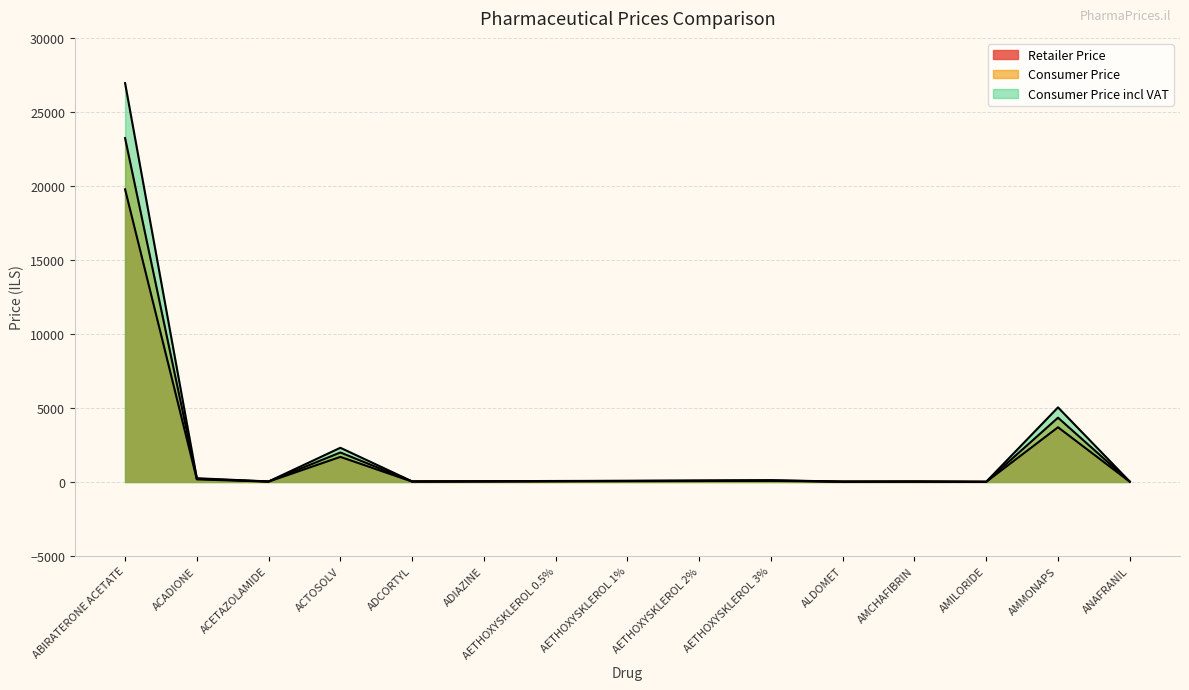

What is the maximum value shown in the chart?

26947.1